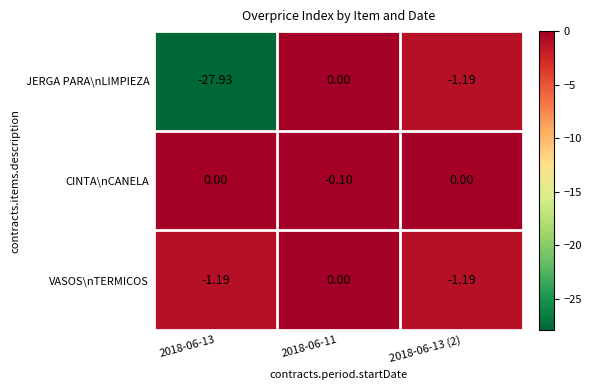

How many data points does each series have?

3